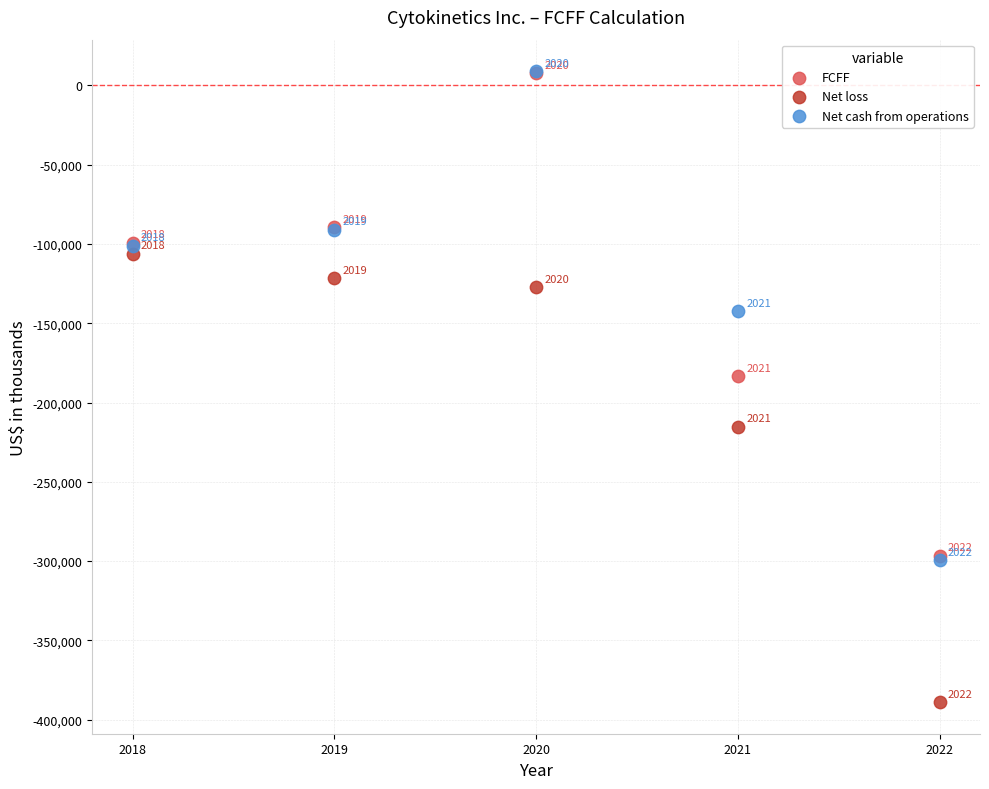

Which series reaches the maximum Y coordinate?

Net cash from operations